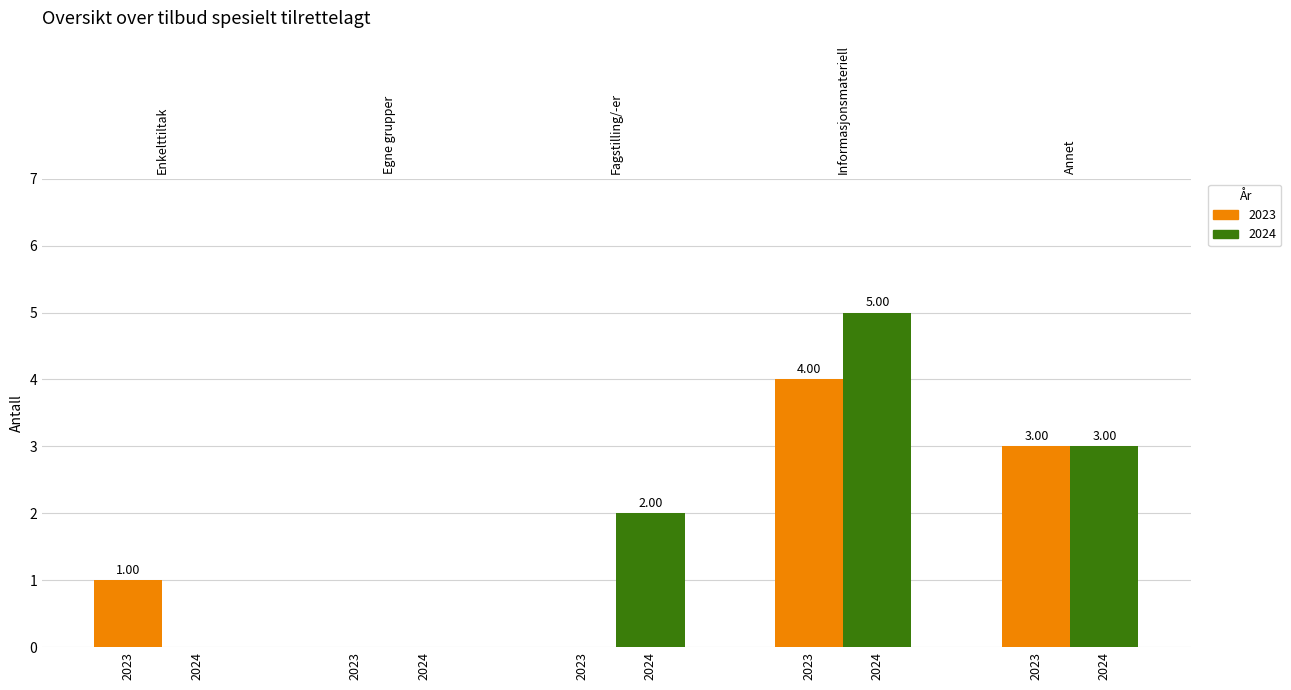

What is the difference between the highest and lowest values at Enkelttiltak (eks. temamøte o.l)?

1